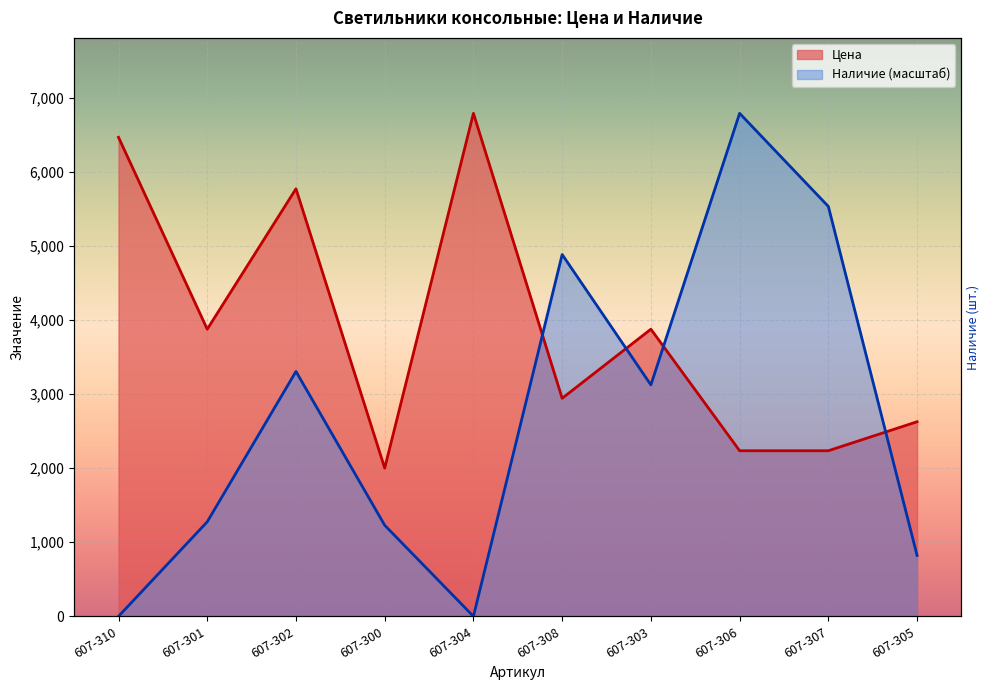

What is the difference between the second highest and second lowest values in the Цена series?

4229.4